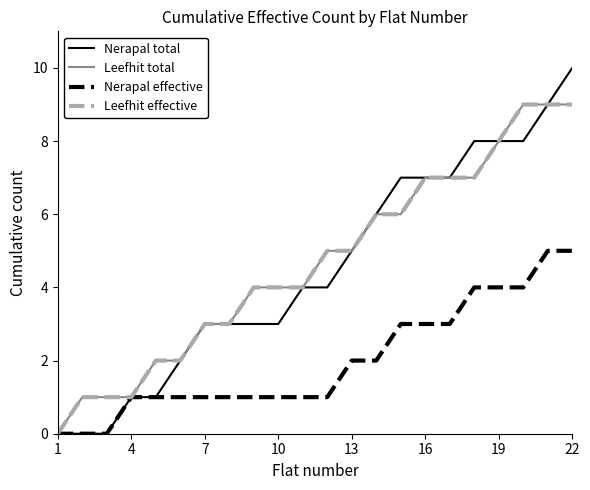

Is this an area chart (filled region under the line)?

No